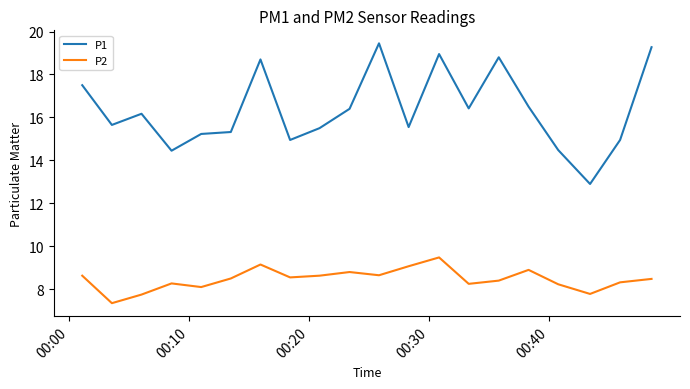

Count the number of data series in this chart.

2